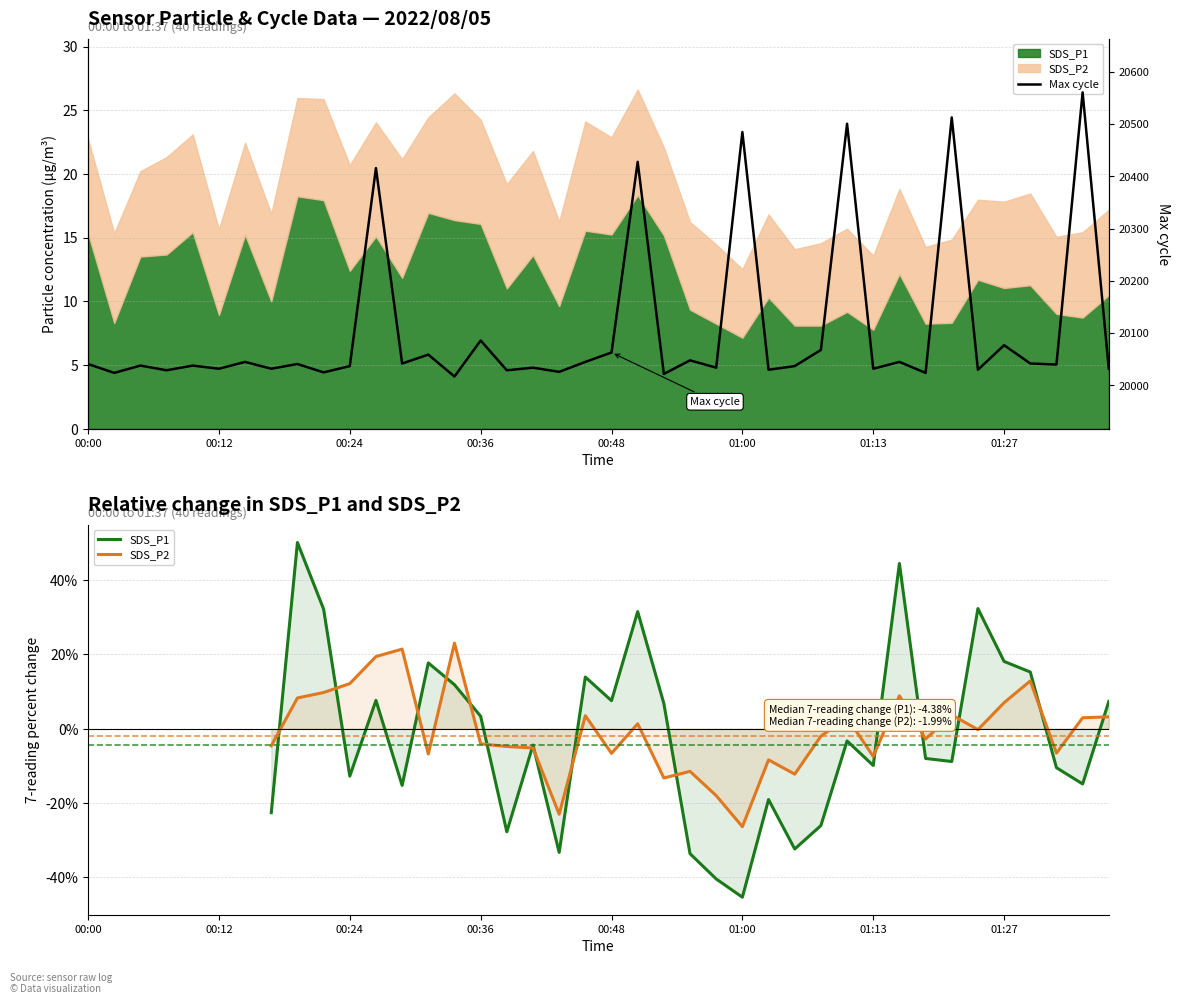

Is it true that Max cycle equals 20048.0 at 23?

True